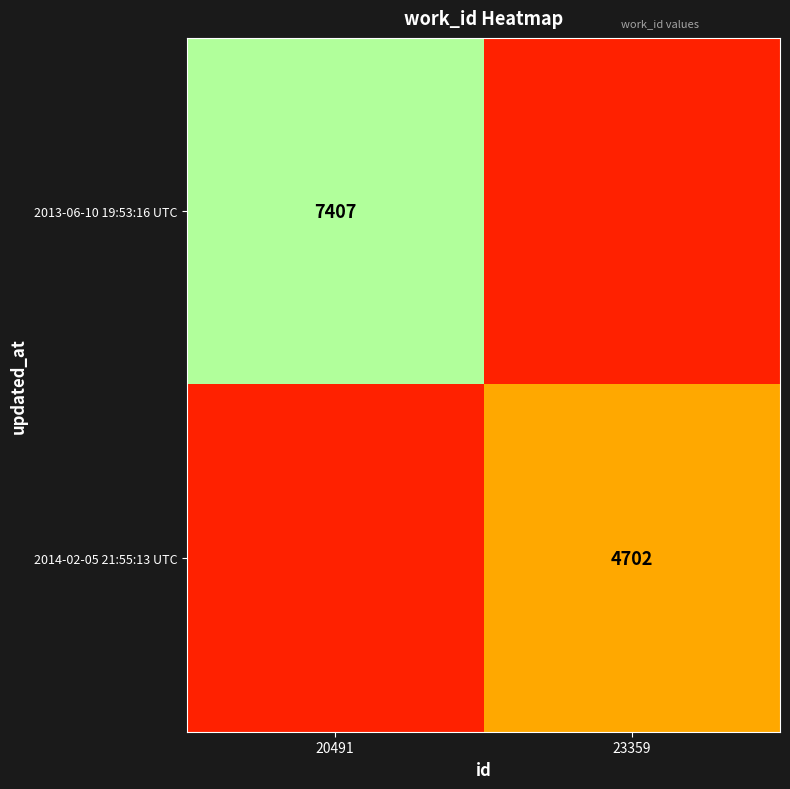

The value of 2014-02-05 21:55:13 UTC at 23359 is 4702. True or false?

True